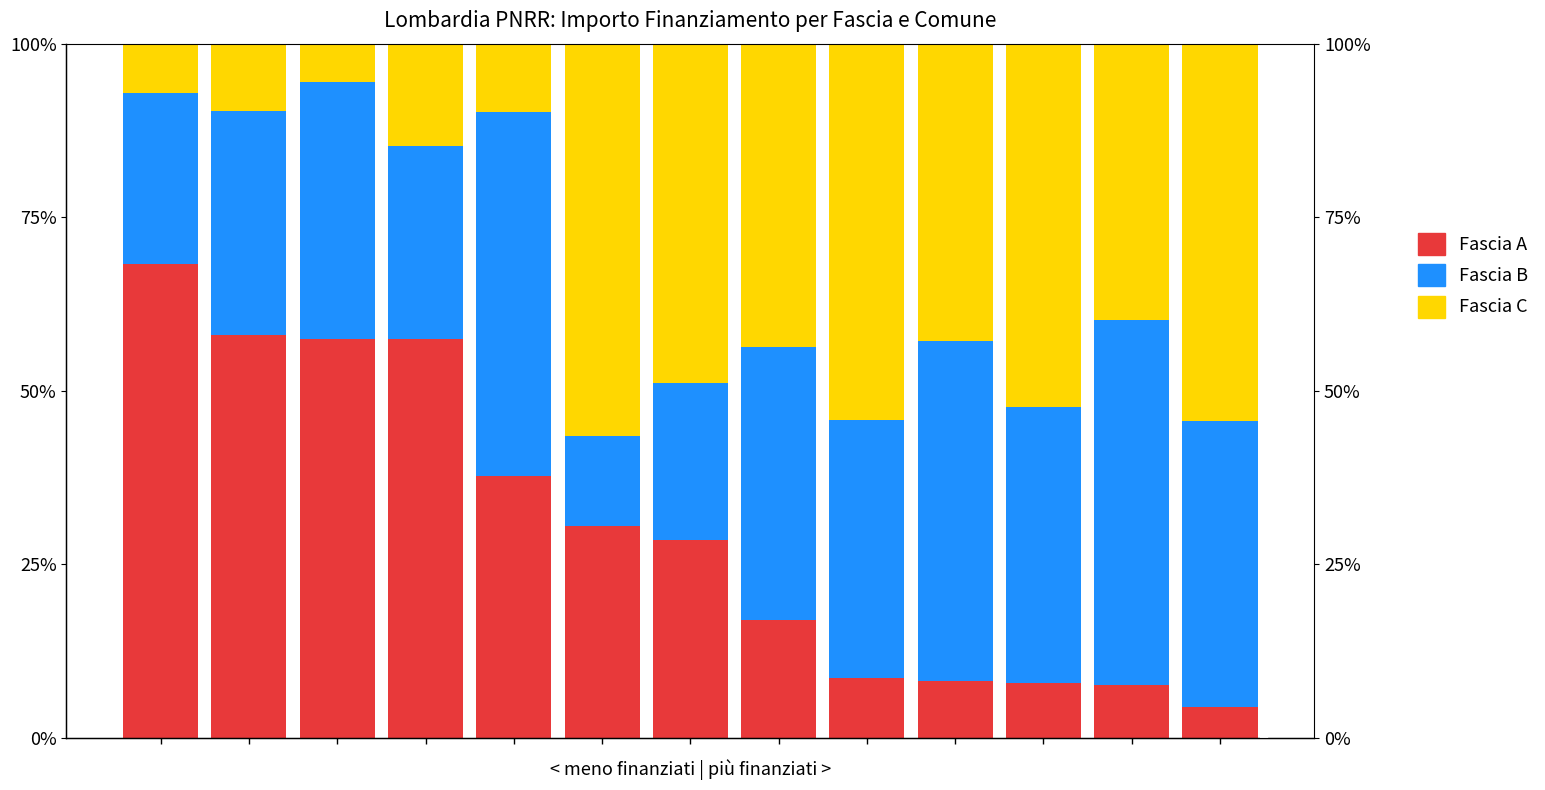

Reading left to right, extract all data points from this chart.

Fascia A: 68.2	58.1	57.4	57.4	37.7	30.4	28.4	17.0	8.6	8.1	7.9	7.5	4.4
Fascia B: 24.7	32.3	37.0	27.9	52.5	13.0	22.7	39.4	37.1	49.0	39.6	52.7	41.2
Fascia C: 7.1	9.7	5.6	14.8	9.8	56.5	48.9	43.7	54.3	42.9	52.4	39.8	54.4